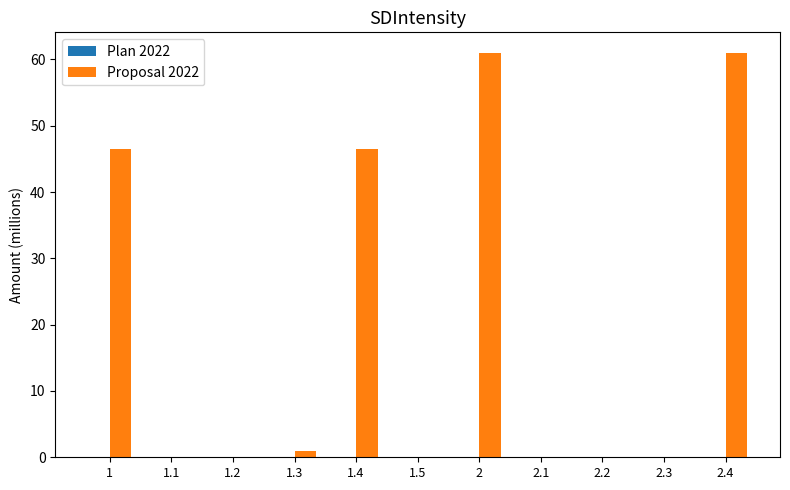

What is the maximum value shown in the chart?

61.0